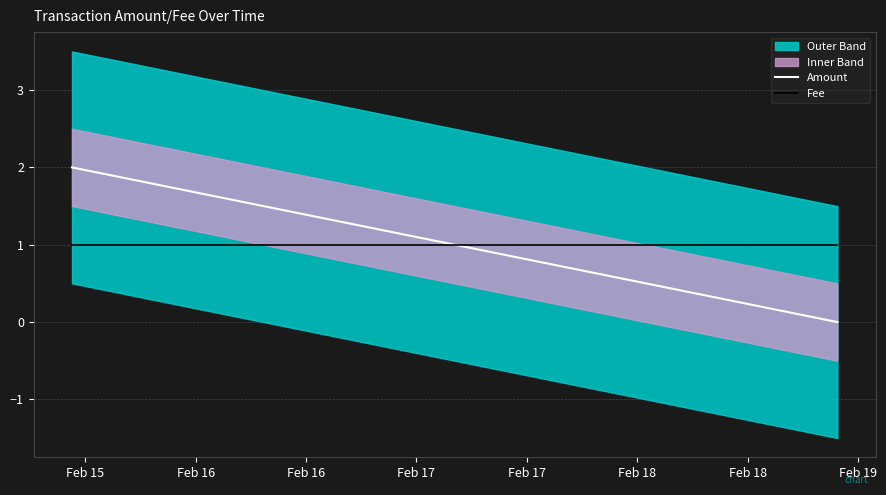

Between Feb 16 and Feb 15, which is larger?

Feb 15